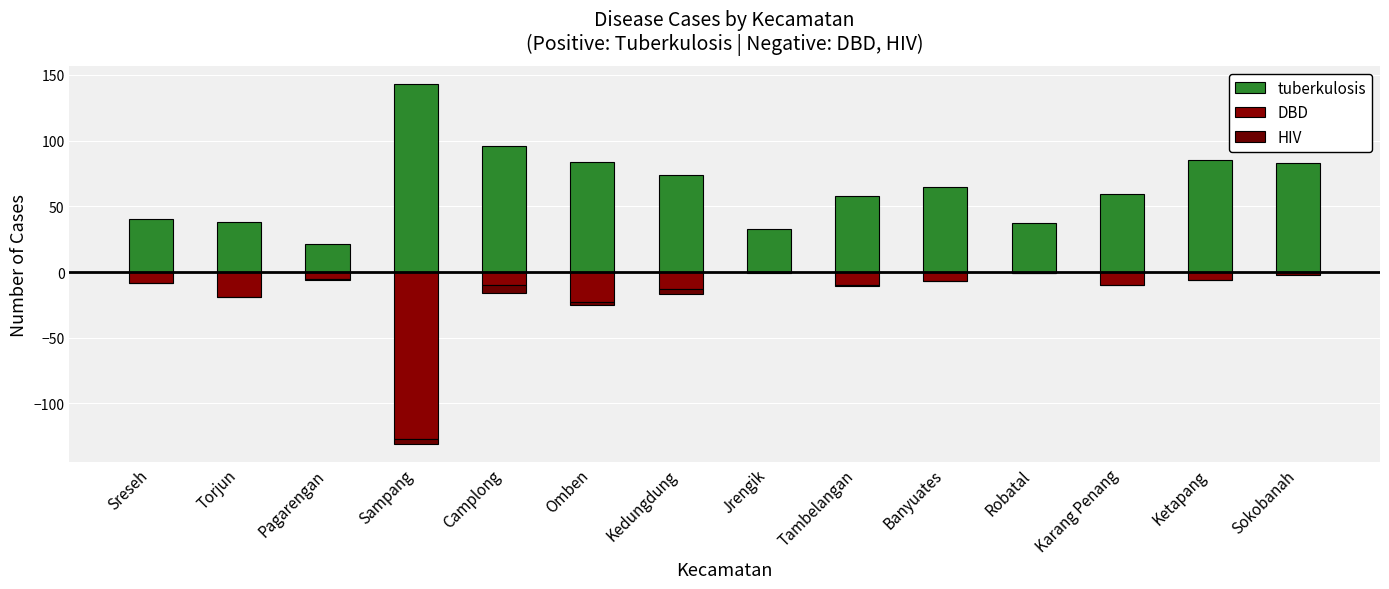

Rank the categories by DBD value from highest to lowest.

Jrengik, Sokobanah, Robatal, Pagarengan, Ketapang, Banyuates, Sreseh, Camplong, Tambelangan, Karang Penang, Kedungdung, Torjun, Omben, Sampang